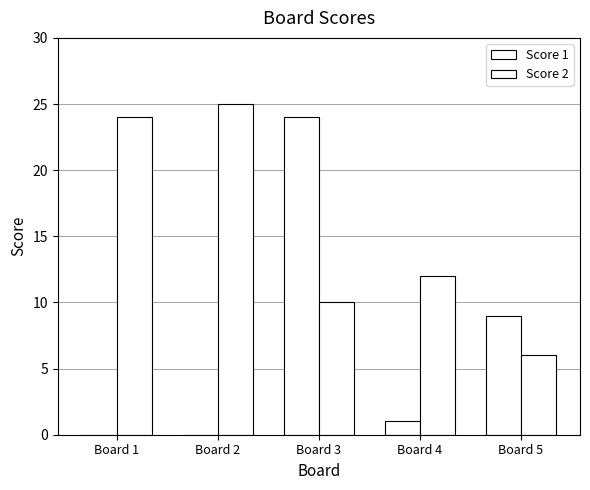

Rank the categories by Score 1 value from lowest to highest.

Board 1, Board 2, Board 4, Board 5, Board 3